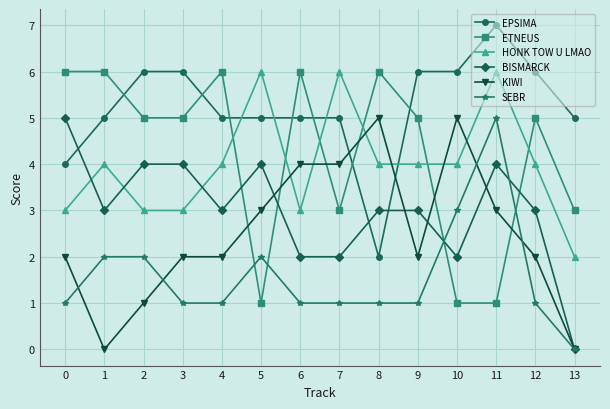

How many lines are shown in the chart?

6